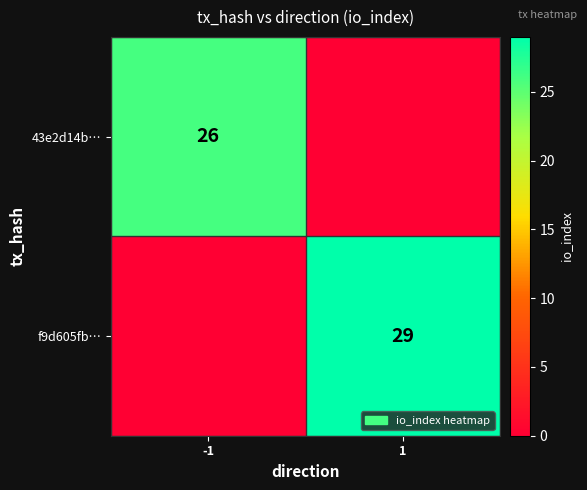

What is the greatest value displayed?

29